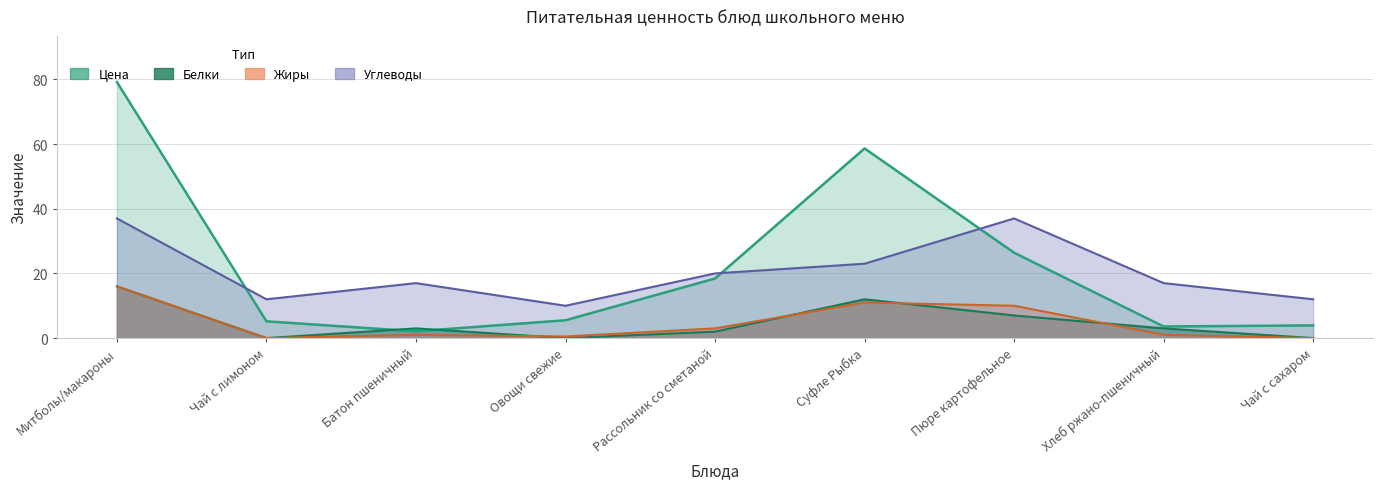

What is the difference between the Углеводы values at Овощи свежие and Рассольник со сметаной?

10.0